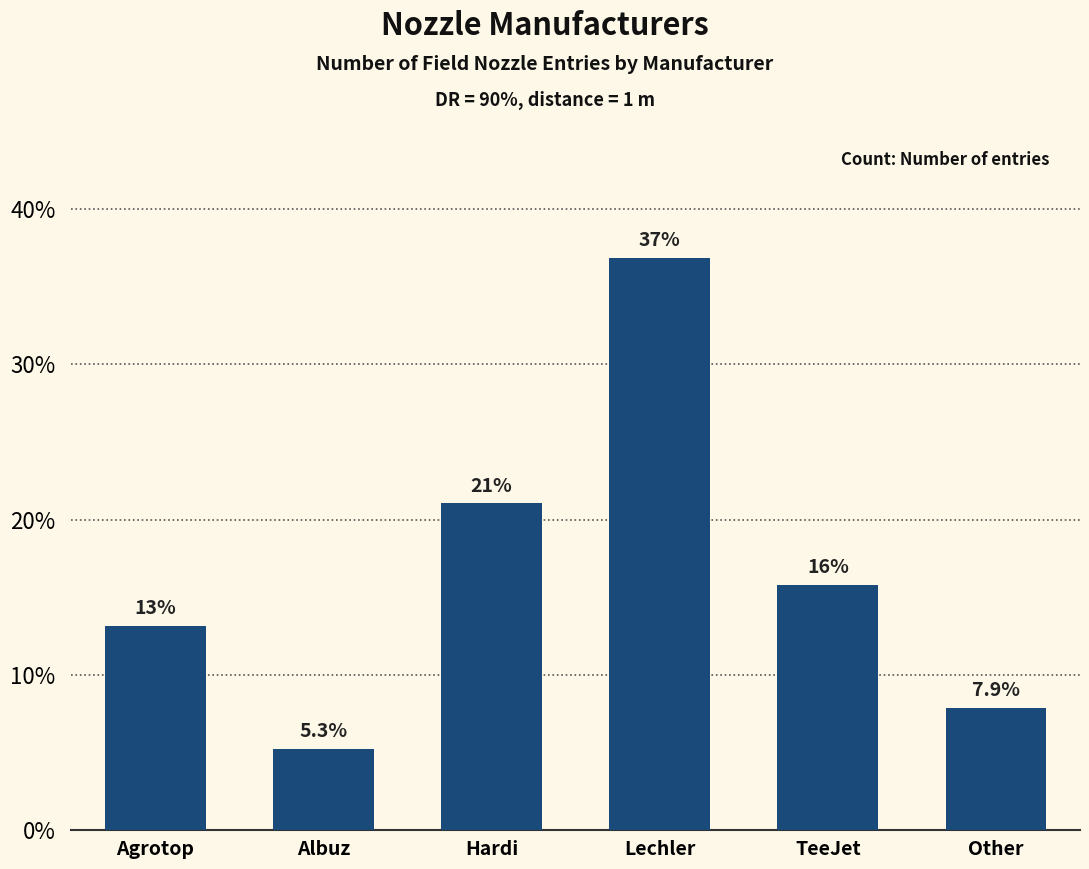

List the labels in order of value, smallest first.

Albuz, Other, Agrotop, TeeJet, Hardi, Lechler